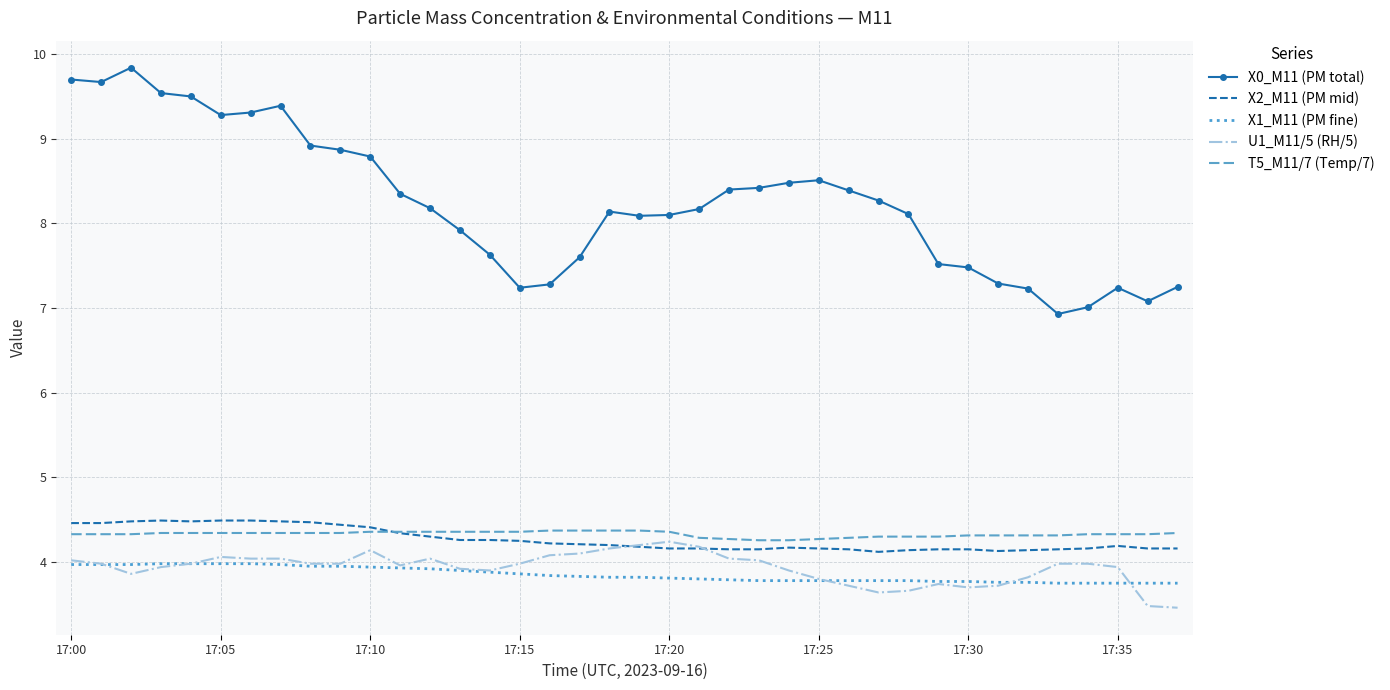

What is the average value of the X0_M11 (PM total) series?

8.2